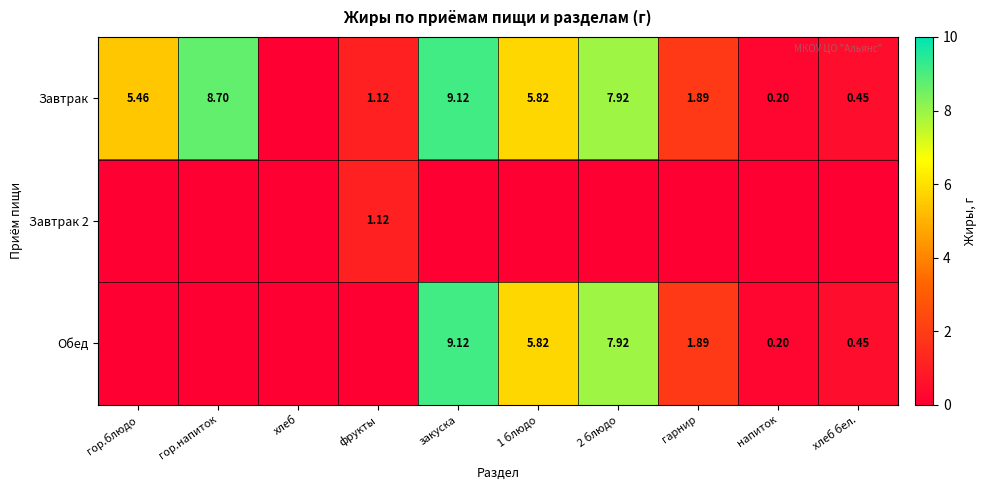

How many values in Обед are above zero?

6